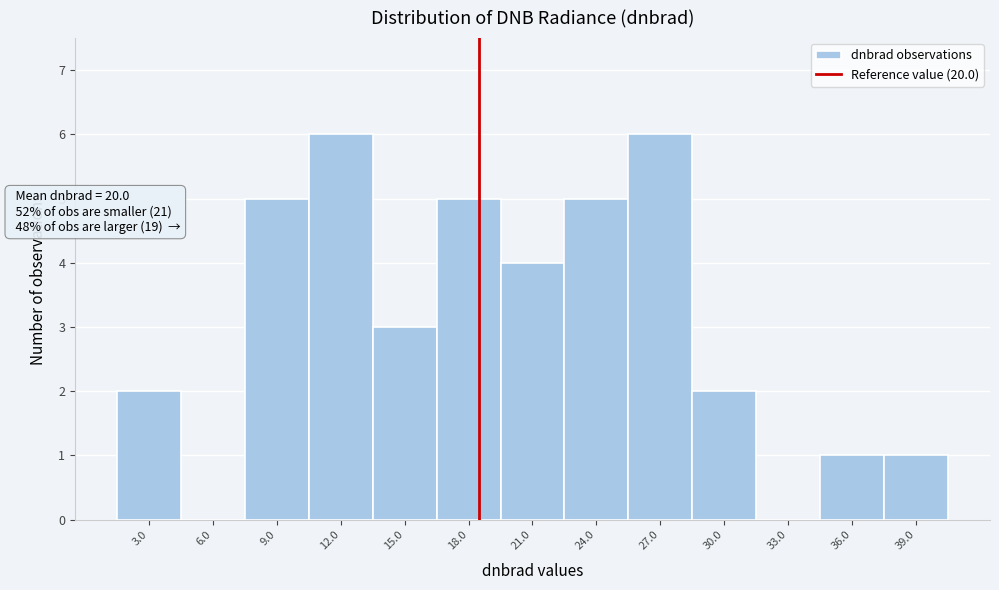

Reading left to right, list all the values displayed in this chart.

3.0=2	6.0=0	9.0=5	12.0=6	15.0=3	18.0=5	21.0=4	24.0=5	27.0=6	30.0=2	33.0=0	36.0=1	39.0=1